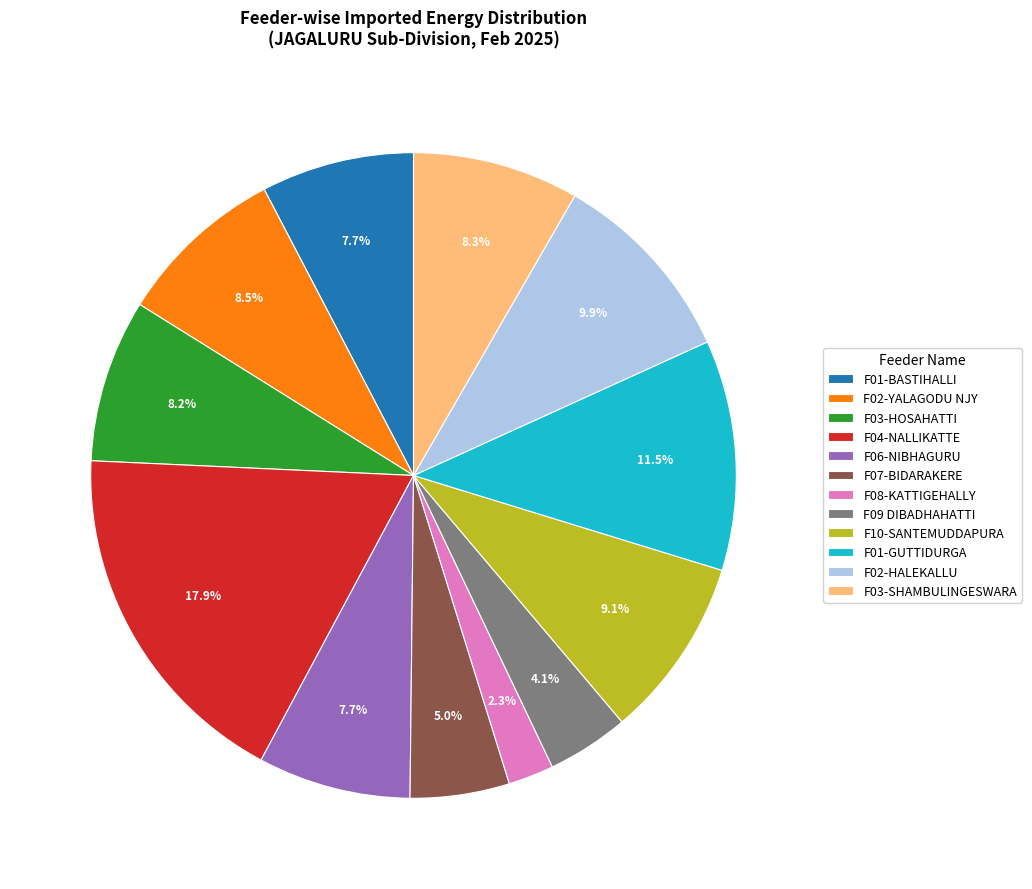

What is the ratio of the value at F06-NIBHAGURU to the value at F09 DIBADHAHATTI?

1.9